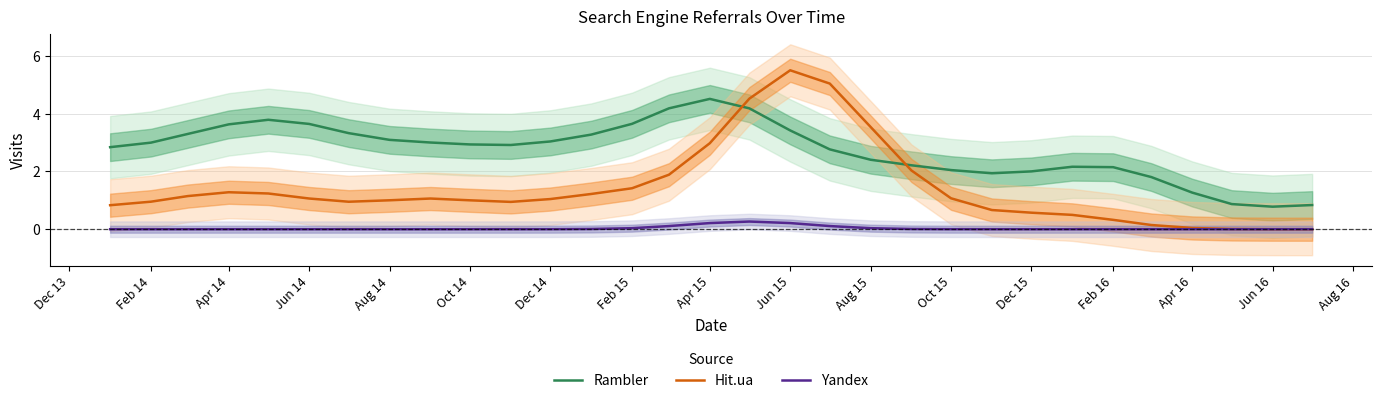

At which label does Hit.ua reach its peak?

Jun 15